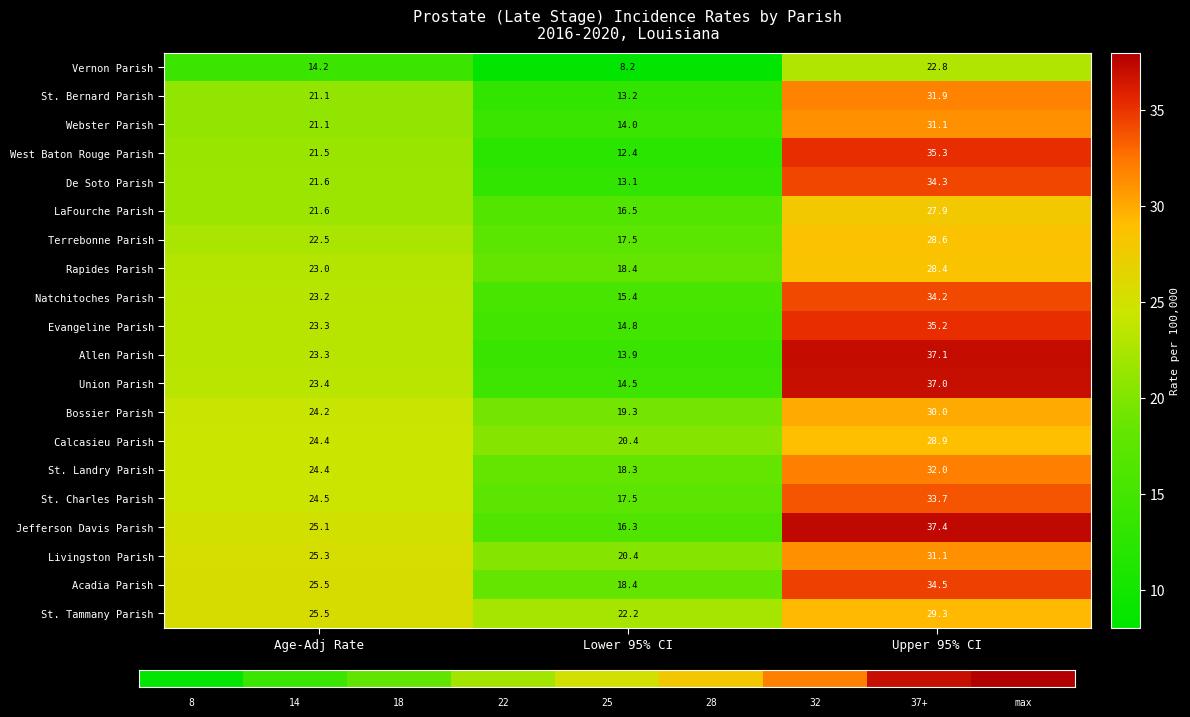

Reading left to right, list all the values displayed in this chart.

Vernon Parish: Age-Adj Rate=14.2	Lower 95% CI=8.2	Upper 95% CI=22.8
St. Bernard Parish: Age-Adj Rate=21.1	Lower 95% CI=13.2	Upper 95% CI=31.9
Webster Parish: Age-Adj Rate=21.1	Lower 95% CI=14.0	Upper 95% CI=31.1
West Baton Rouge Parish: Age-Adj Rate=21.5	Lower 95% CI=12.4	Upper 95% CI=35.3
De Soto Parish: Age-Adj Rate=21.6	Lower 95% CI=13.1	Upper 95% CI=34.3
LaFourche Parish: Age-Adj Rate=21.6	Lower 95% CI=16.5	Upper 95% CI=27.9
Terrebonne Parish: Age-Adj Rate=22.5	Lower 95% CI=17.5	Upper 95% CI=28.6
Rapides Parish: Age-Adj Rate=23.0	Lower 95% CI=18.4	Upper 95% CI=28.4
Natchitoches Parish: Age-Adj Rate=23.2	Lower 95% CI=15.4	Upper 95% CI=34.2
Evangeline Parish: Age-Adj Rate=23.3	Lower 95% CI=14.8	Upper 95% CI=35.2
Allen Parish: Age-Adj Rate=23.3	Lower 95% CI=13.9	Upper 95% CI=37.1
Union Parish: Age-Adj Rate=23.4	Lower 95% CI=14.5	Upper 95% CI=37.0
Bossier Parish: Age-Adj Rate=24.2	Lower 95% CI=19.3	Upper 95% CI=30.0
Calcasieu Parish: Age-Adj Rate=24.4	Lower 95% CI=20.4	Upper 95% CI=28.9
St. Landry Parish: Age-Adj Rate=24.4	Lower 95% CI=18.3	Upper 95% CI=32.0
St. Charles Parish: Age-Adj Rate=24.5	Lower 95% CI=17.5	Upper 95% CI=33.7
Jefferson Davis Parish: Age-Adj Rate=25.1	Lower 95% CI=16.3	Upper 95% CI=37.4
Livingston Parish: Age-Adj Rate=25.3	Lower 95% CI=20.4	Upper 95% CI=31.1
Acadia Parish: Age-Adj Rate=25.5	Lower 95% CI=18.4	Upper 95% CI=34.5
St. Tammany Parish: Age-Adj Rate=25.5	Lower 95% CI=22.2	Upper 95% CI=29.3